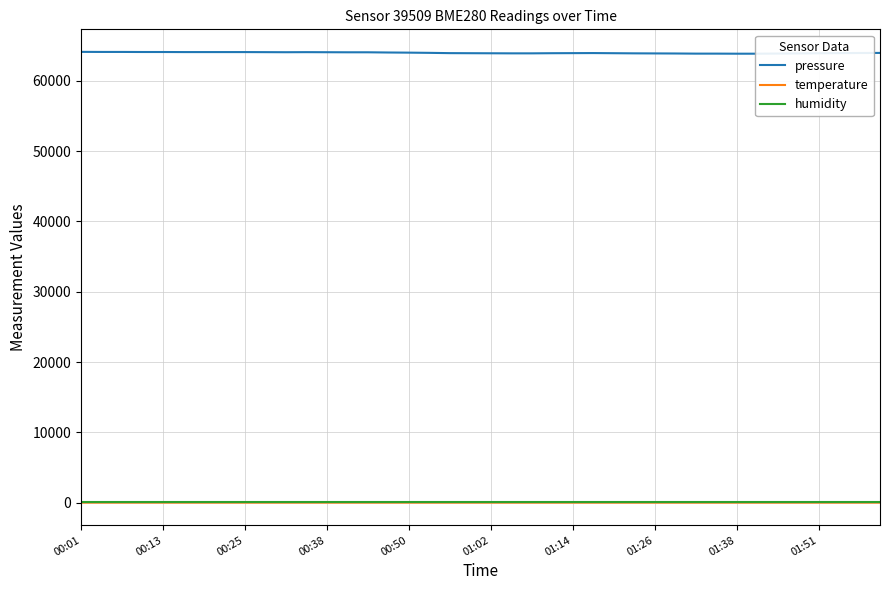

How many values in the temperature series exceed 15?

25